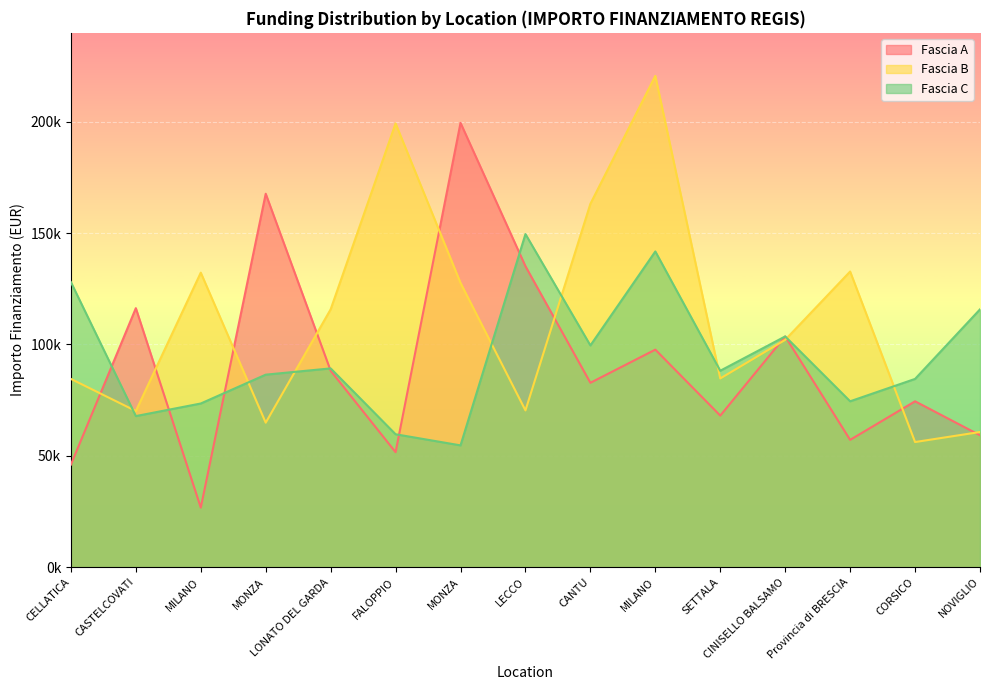

Which series has the largest total across all categories?

Fascia B